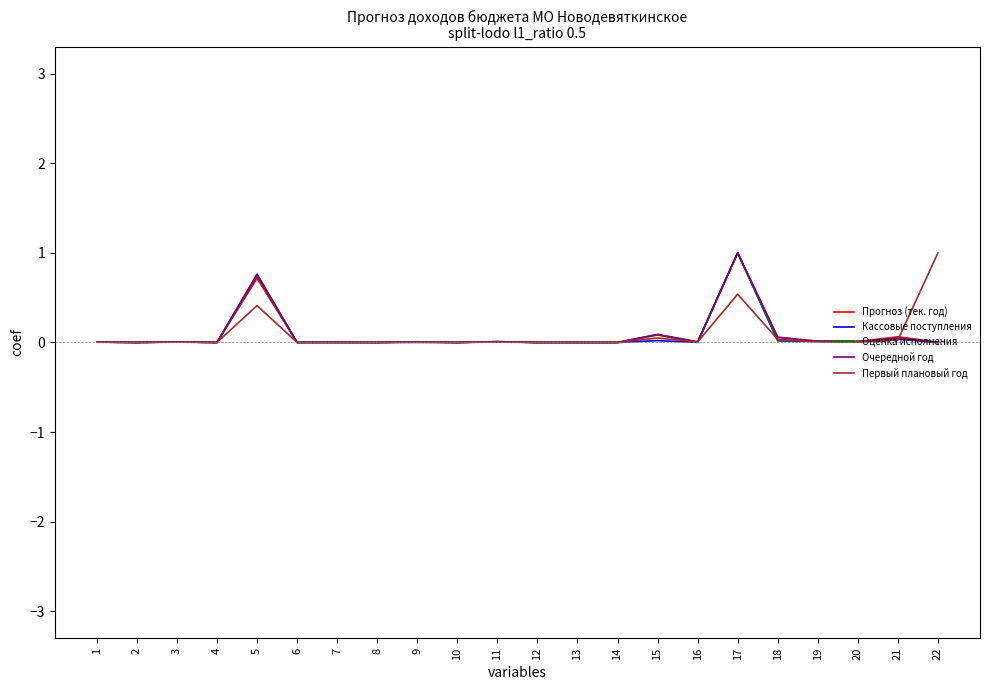

At which category is the sum across all series the highest?

17